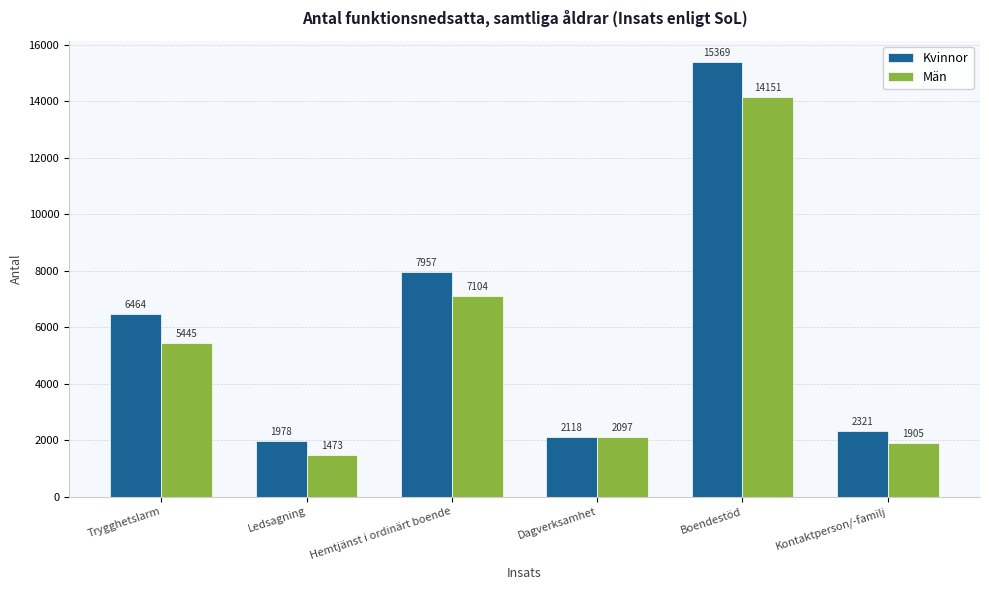

How many bars are there in total?

12